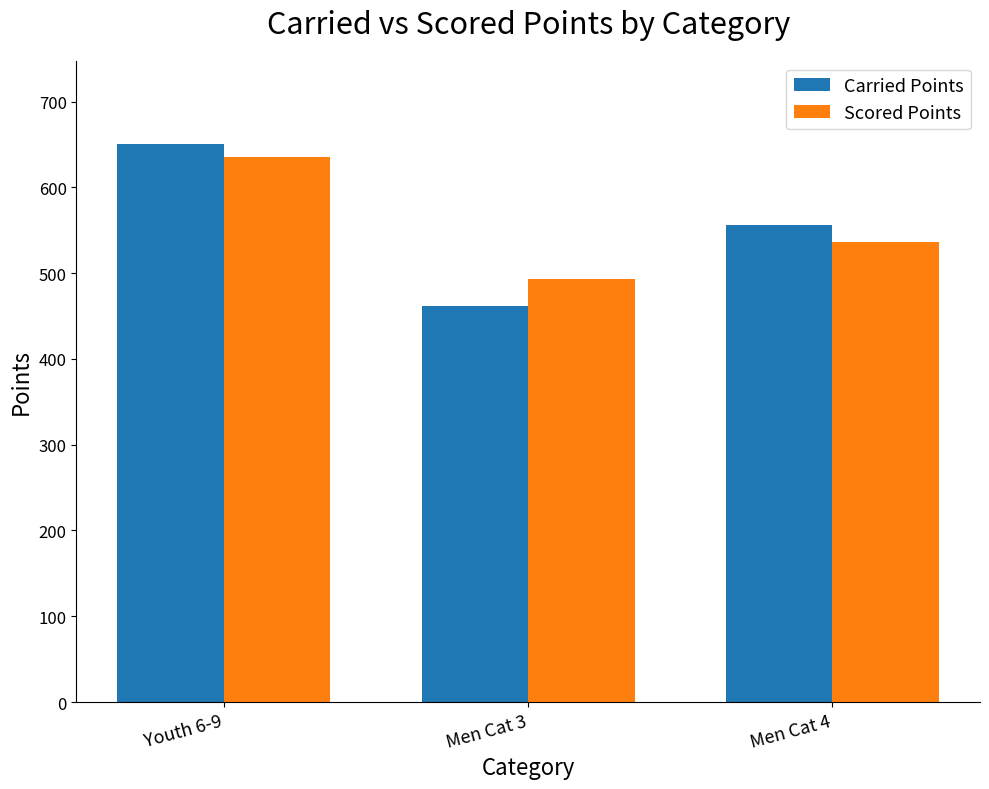

At which label is Scored Points closest to 564?

Men Cat 4